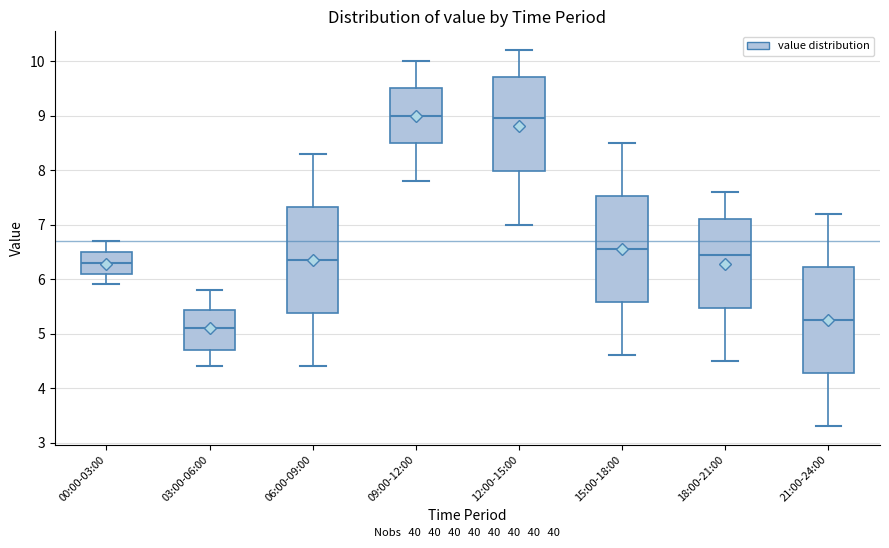

Reading left to right, read every box against the y-axis: the position of its median line, the range the box covers, and the ends of its whiskers. The values are not printed on the chart, so give them approximately, as read against the axis.

00:00-03:00: median 6.3, box 6.1 to 6.5, whiskers 5.9 to 6.7
03:00-06:00: median 5.1, box 4.7 to 5.4, whiskers 4.4 to 5.8
06:00-09:00: median 6.4, box 5.4 to 7.3, whiskers 4.4 to 8.3
09:00-12:00: median 9.0, box 8.5 to 9.5, whiskers 7.8 to 10.0
12:00-15:00: median 9.0, box 8.0 to 9.7, whiskers 7.0 to 10.2
15:00-18:00: median 6.6, box 5.6 to 7.5, whiskers 4.6 to 8.5
18:00-21:00: median 6.5, box 5.5 to 7.1, whiskers 4.5 to 7.6
21:00-24:00: median 5.3, box 4.3 to 6.2, whiskers 3.3 to 7.2